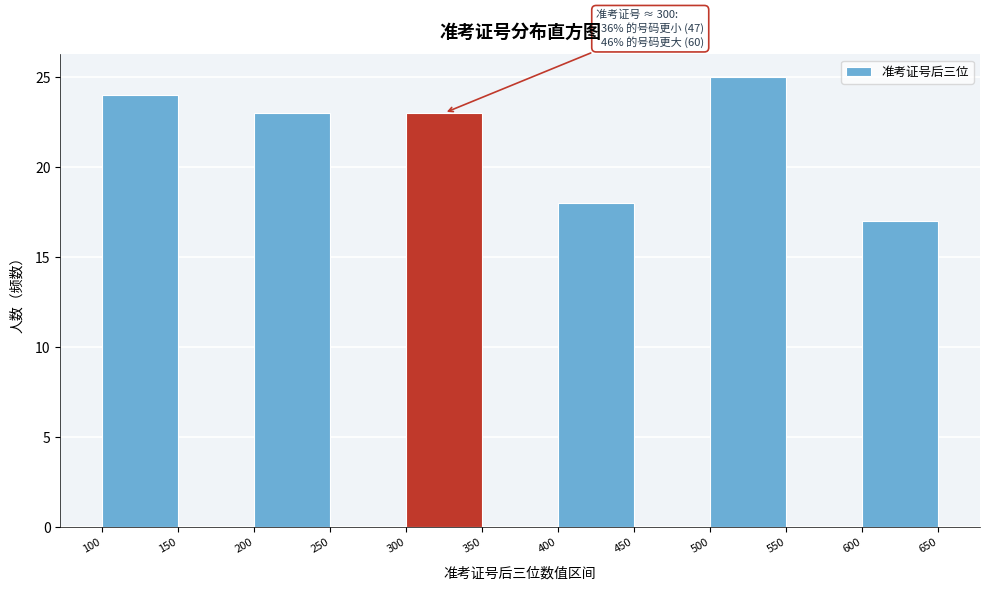

Over which range of the x-axis is the bar tallest?

500 to 550